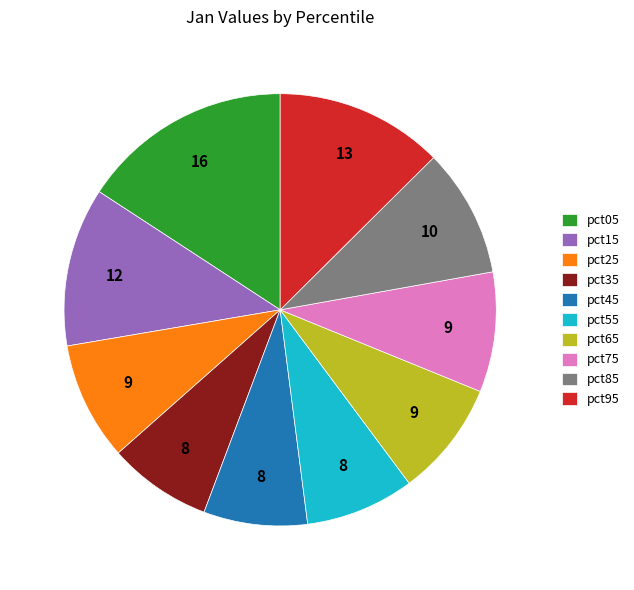

Combined, do pct85 and pct25 account for over 50%?

No